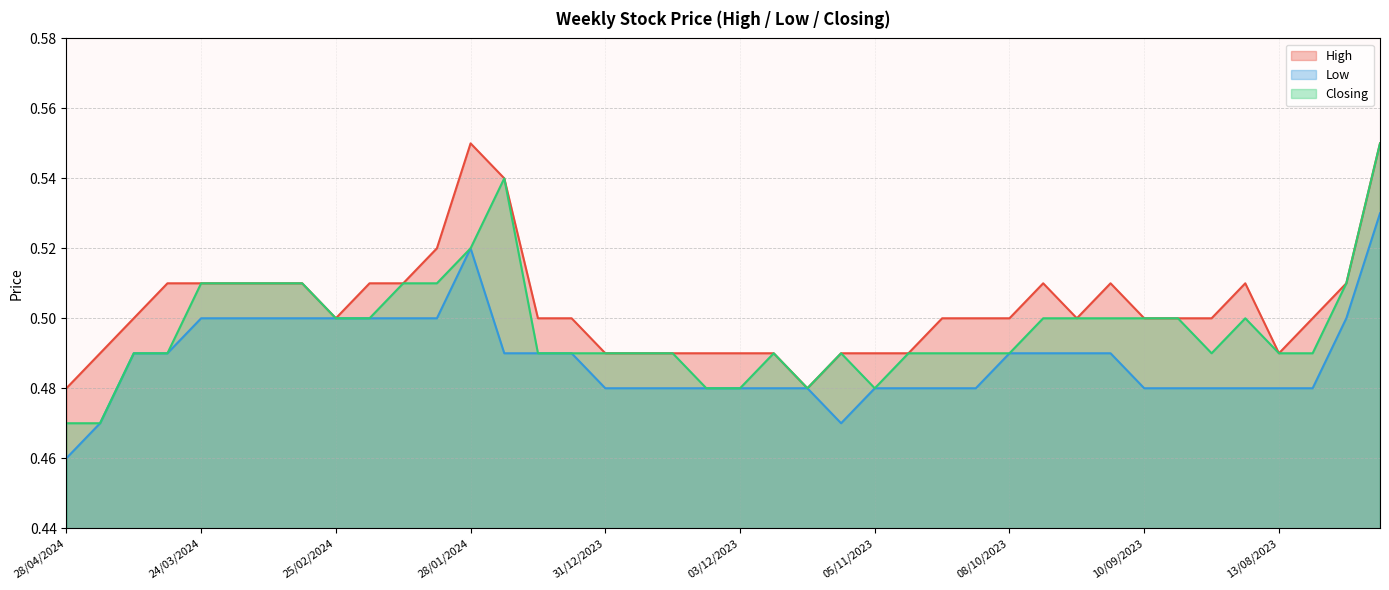

True or false: High and Low cross at least once.

False